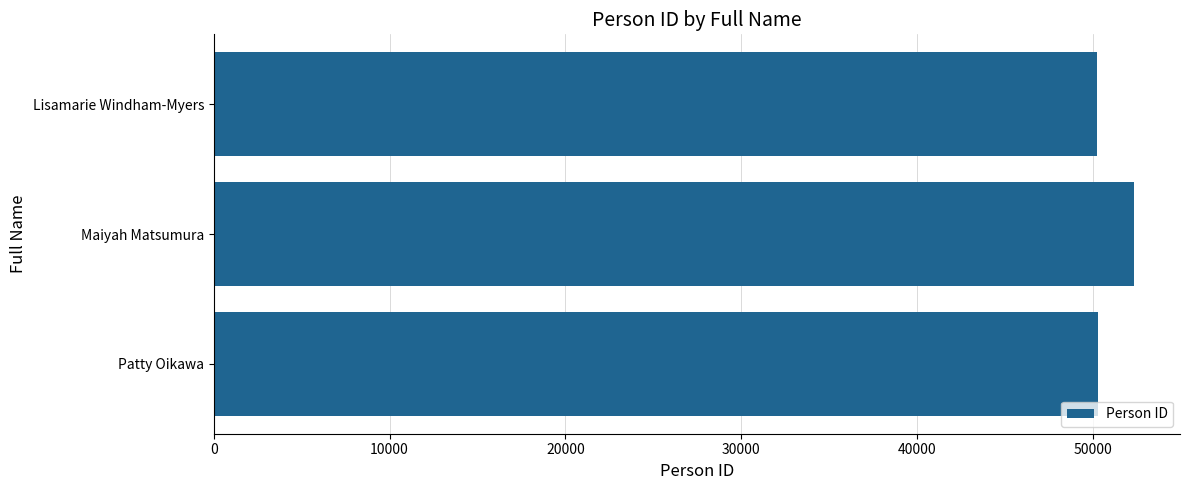

The value at Maiyah Matsumura is 52331. True or false?

True